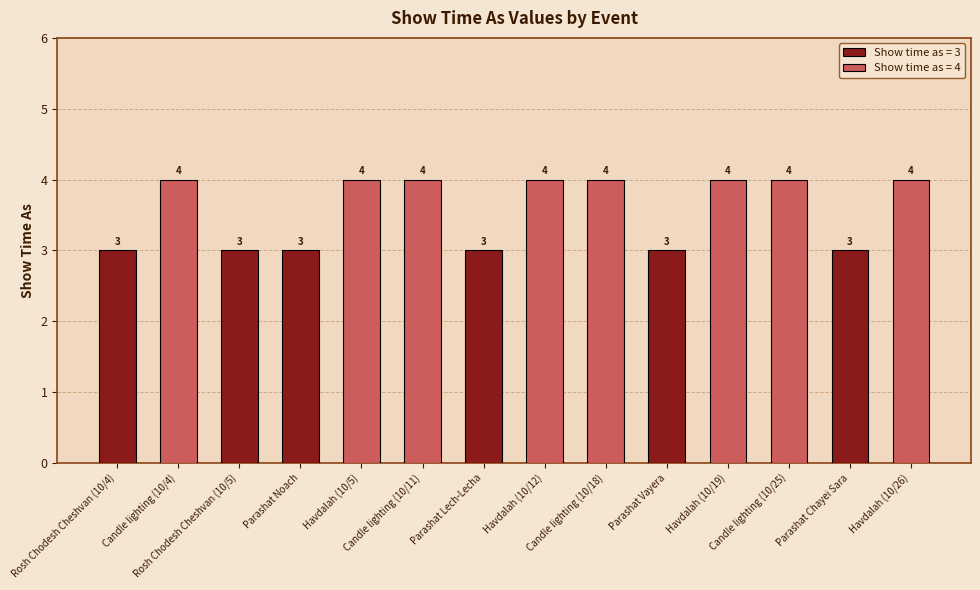

How many data points does each series have?

14